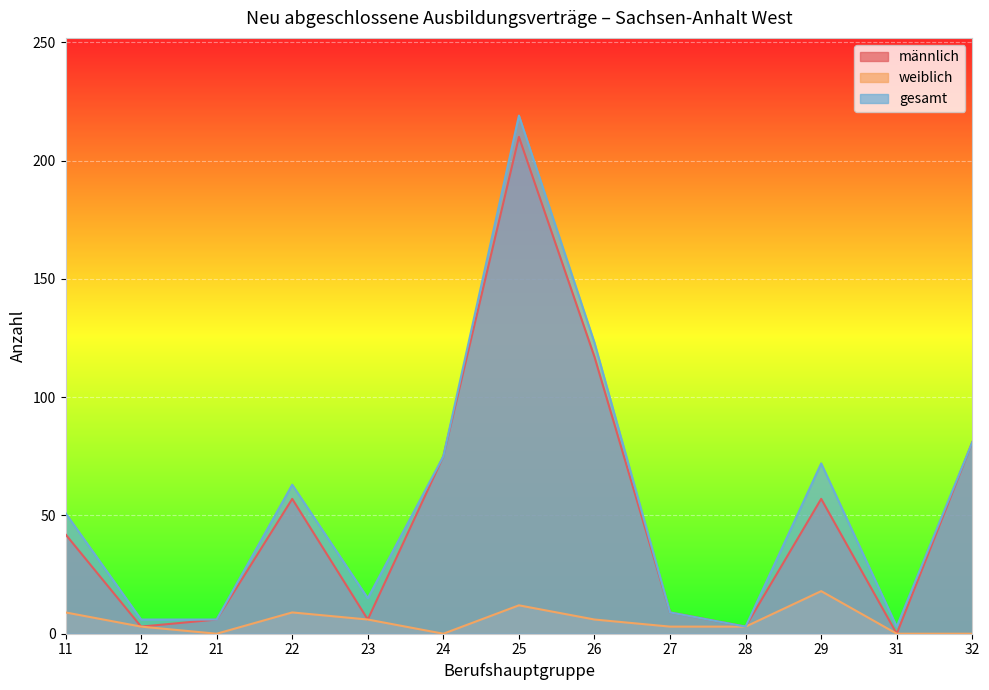

Which series changed the most between 27 and 28?

männlich